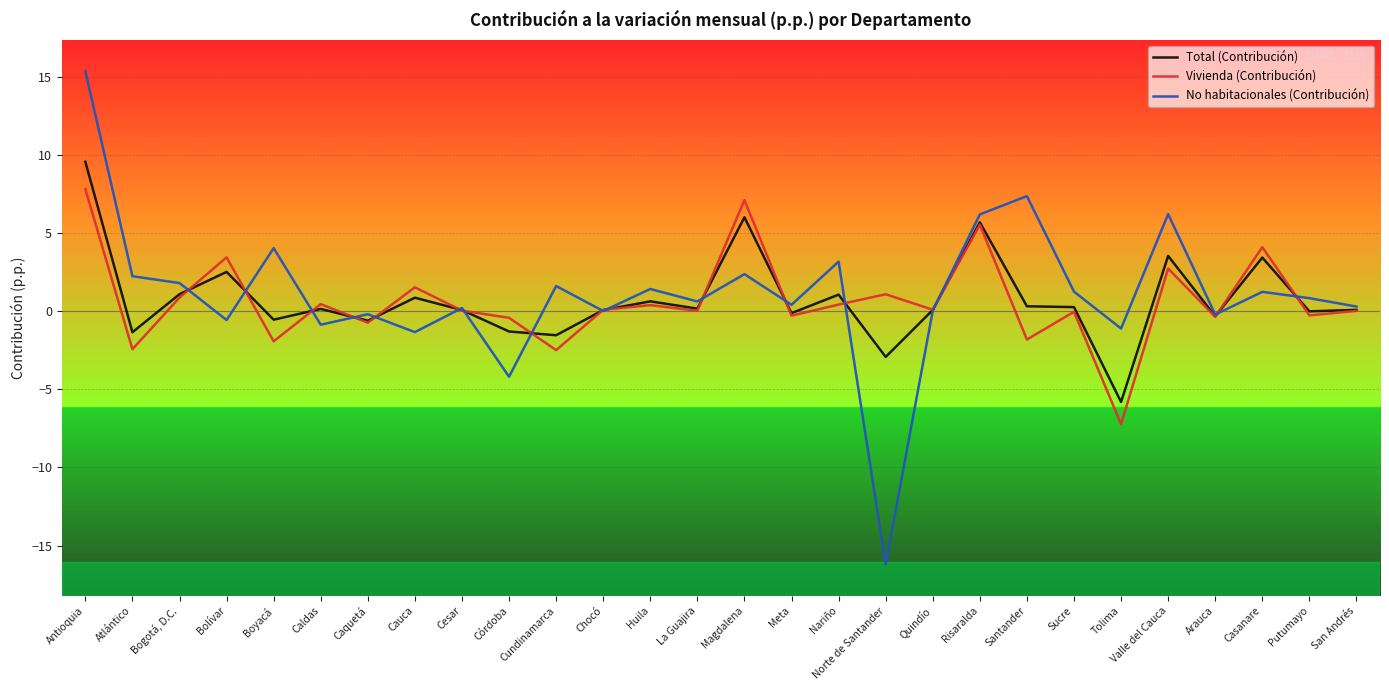

Is this an area chart (filled region under the line)?

No